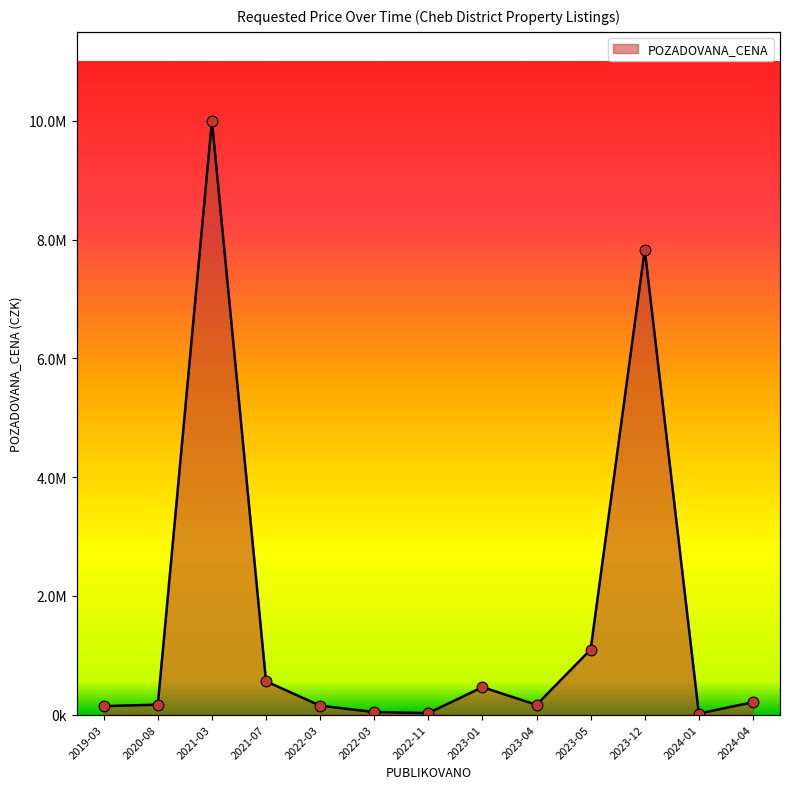

Between 2022-03 and 2023-01, which is larger?

2023-01